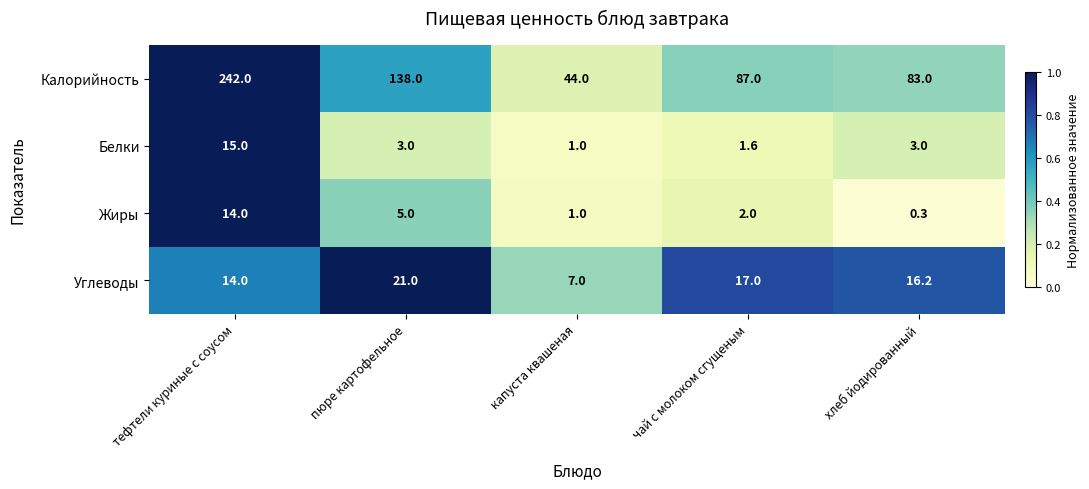

Which label corresponds to the smallest value in the chart?

хлеб йодированный